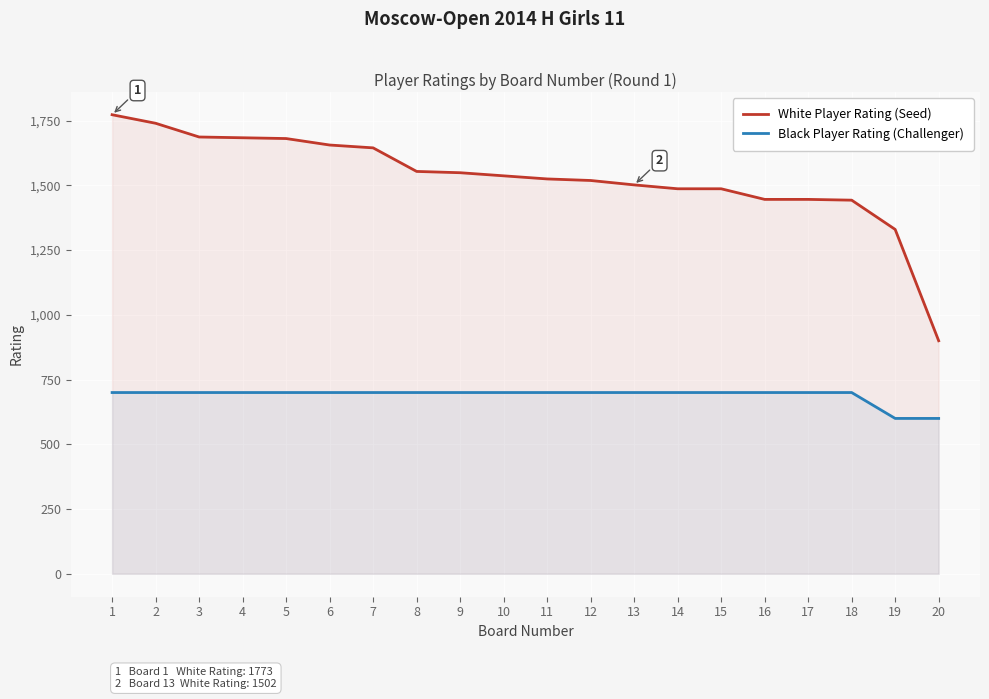

What is the difference between the maximum and second lowest values in the White Player Rating (Seed) series?

443